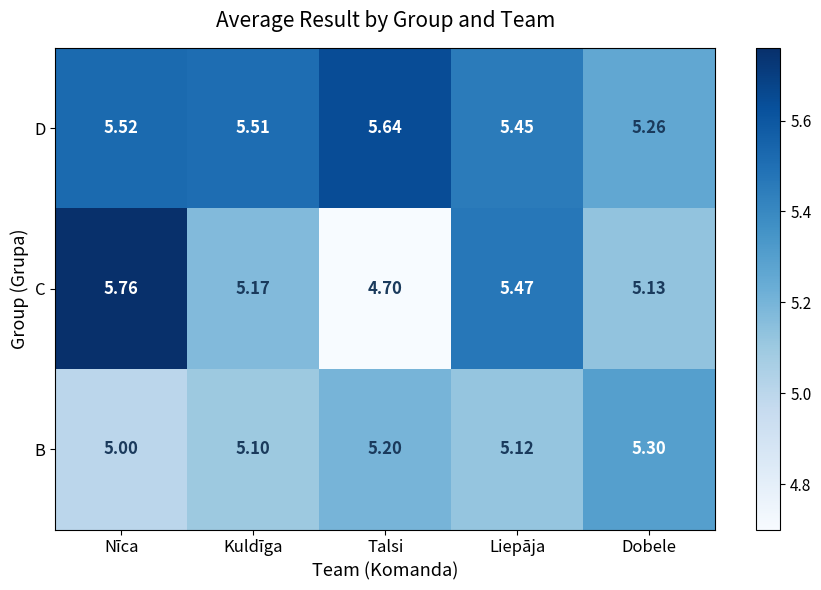

List the series in order of their overall mean, lowest first.

B, C, D